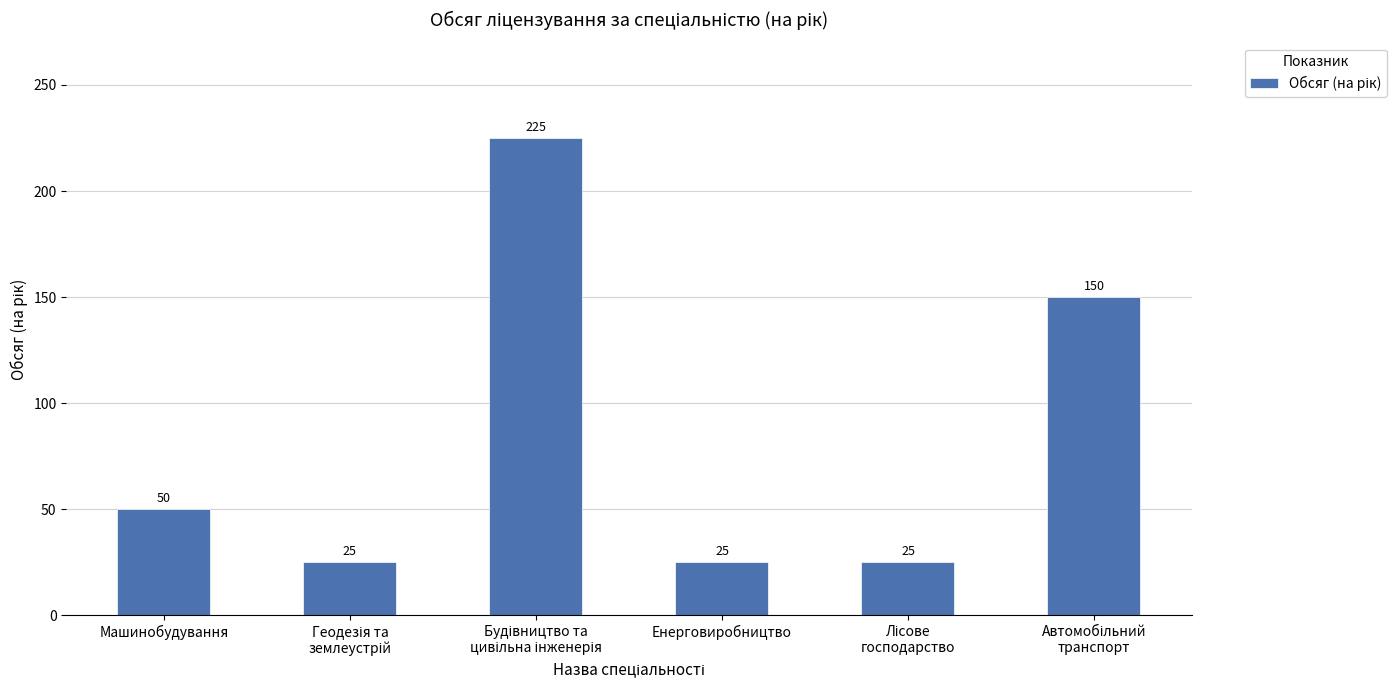

What is the sum of all values?

500